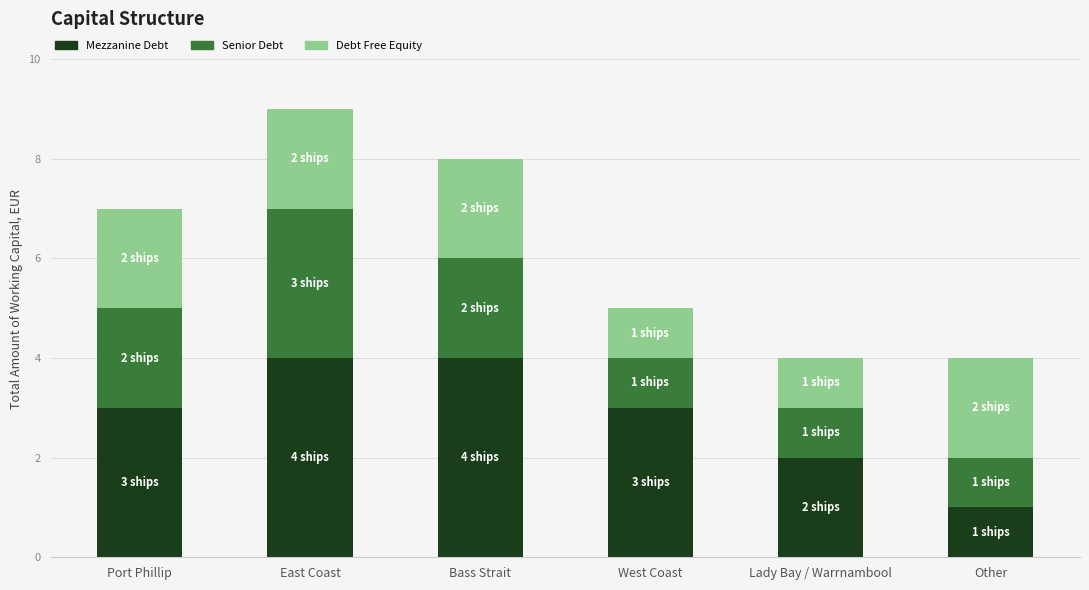

At which category is the sum across all series the highest?

East Coast